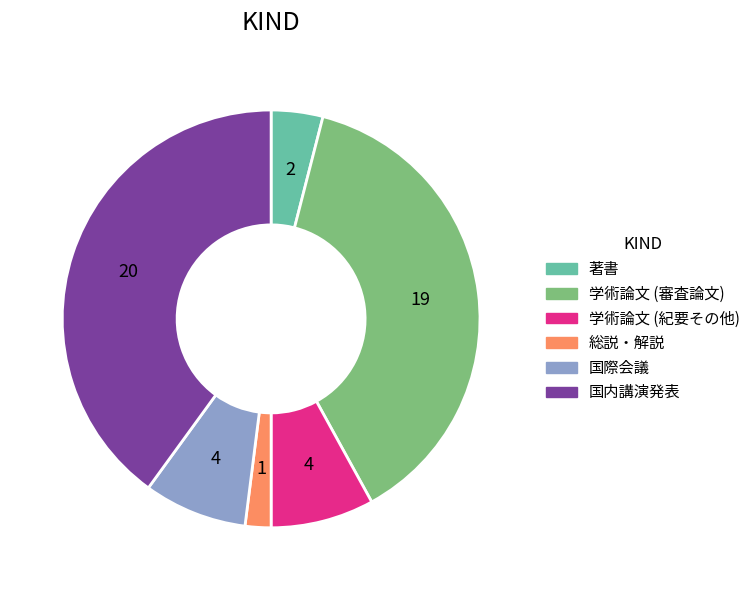

Which slice is the smallest?

総説・解説